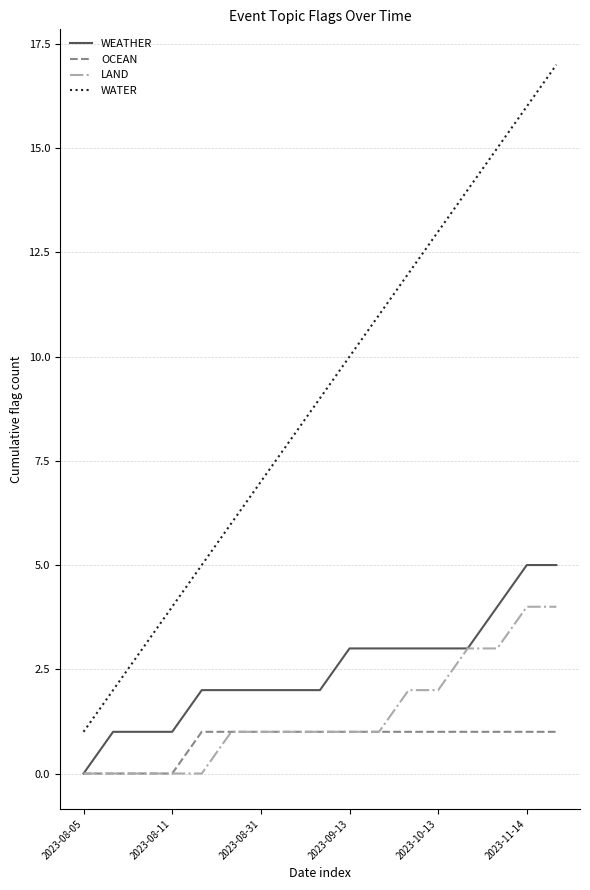

Which series has the largest total across all categories?

WATER